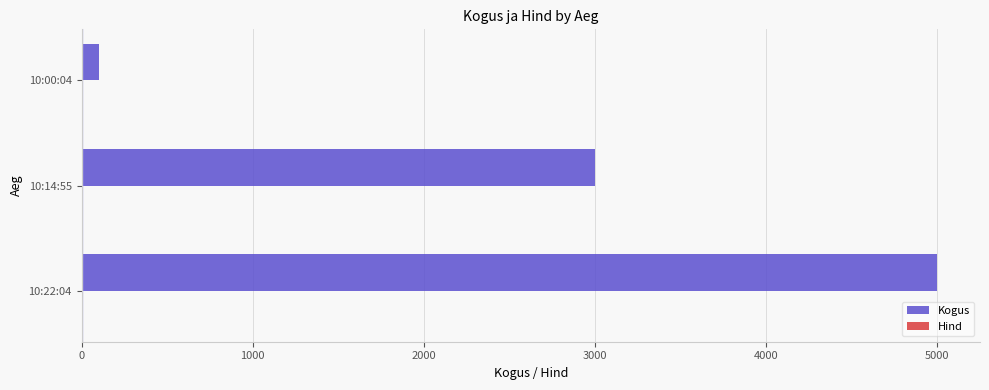

Which series has the largest total across all categories?

Kogus